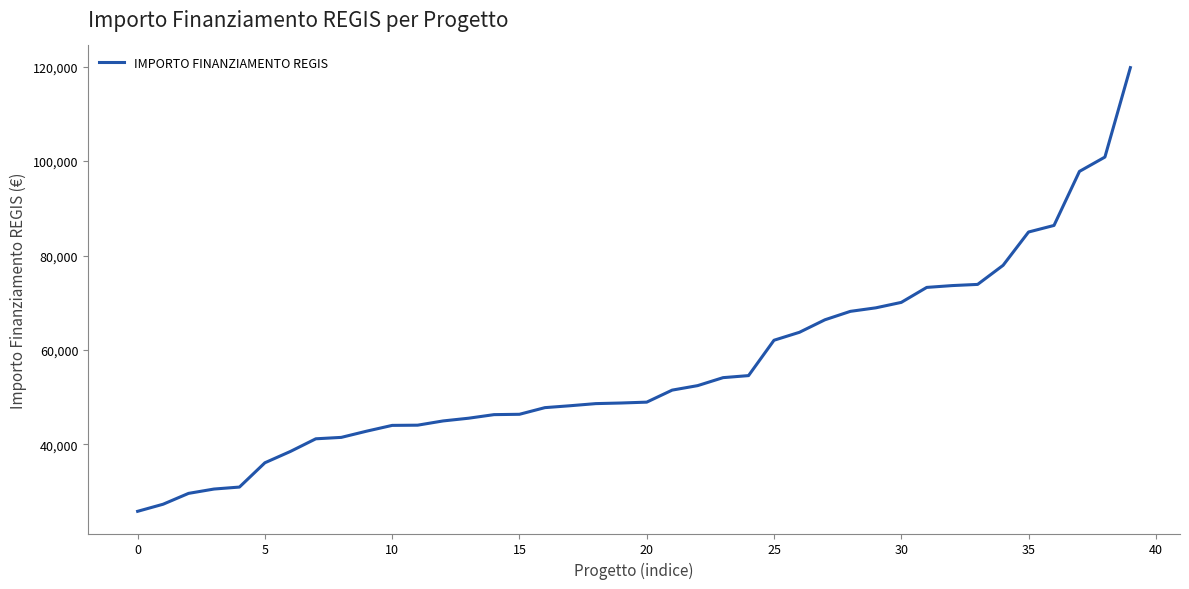

What is the difference between the maximum and minimum values?

93941.0